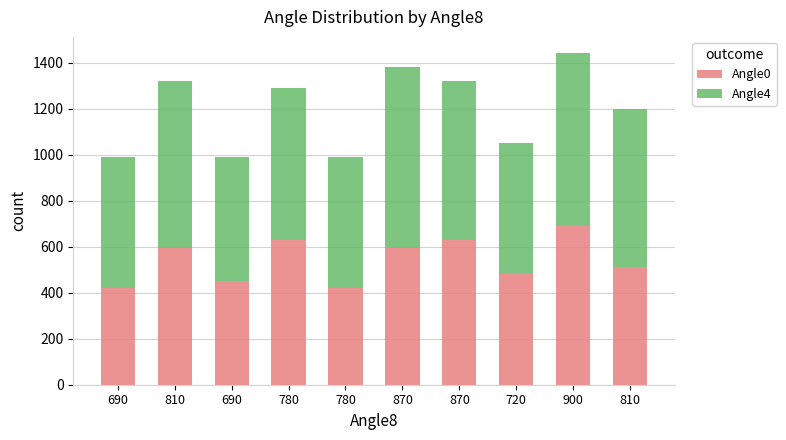

How many bars are there in total?

10